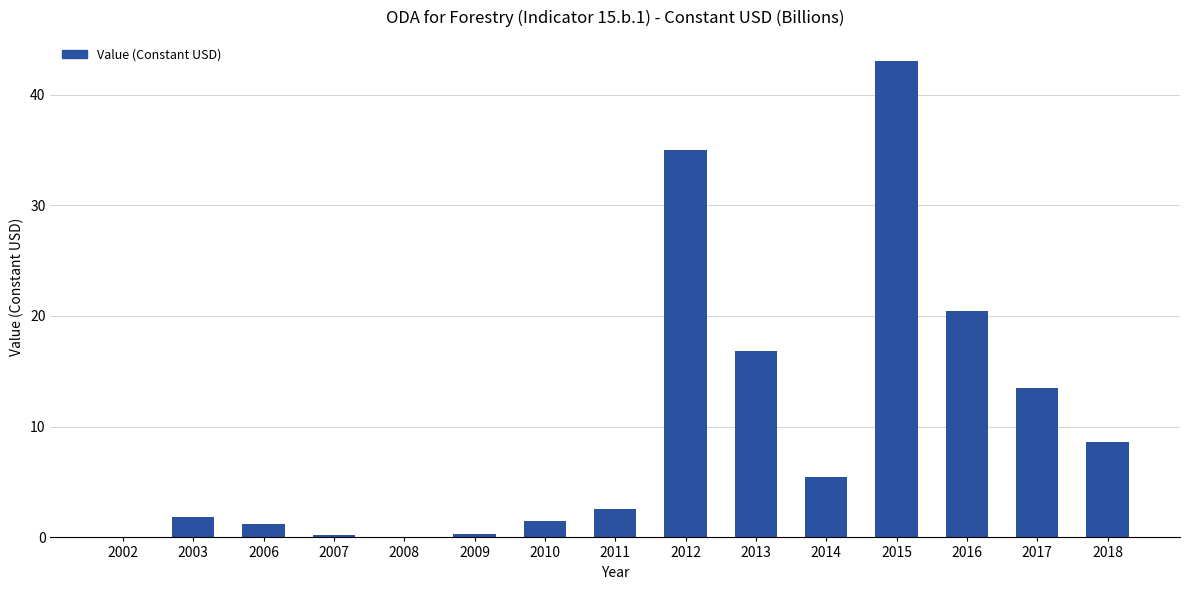

True or false: the data shows 1.8 at 2003.

True